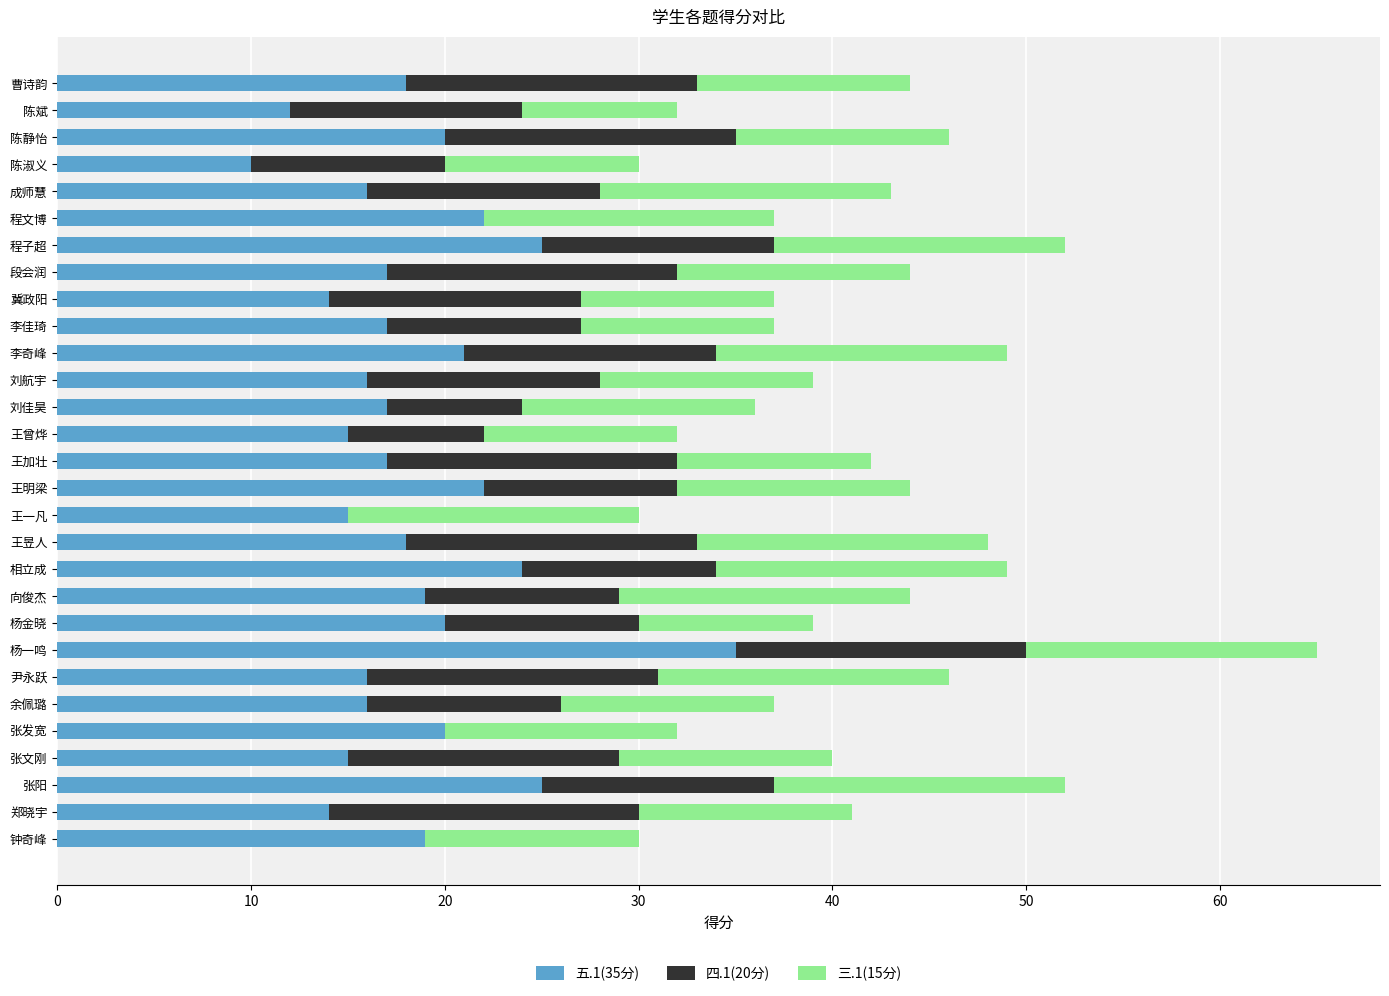

At which category is the sum across all series the highest?

杨一鸣